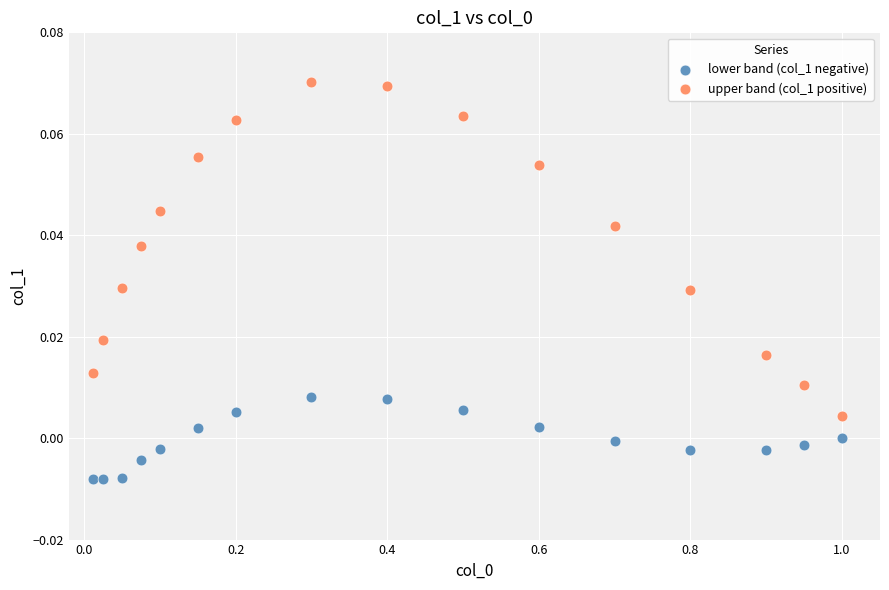

Across all data points, what is the range of X values (max minus min)?

1.0